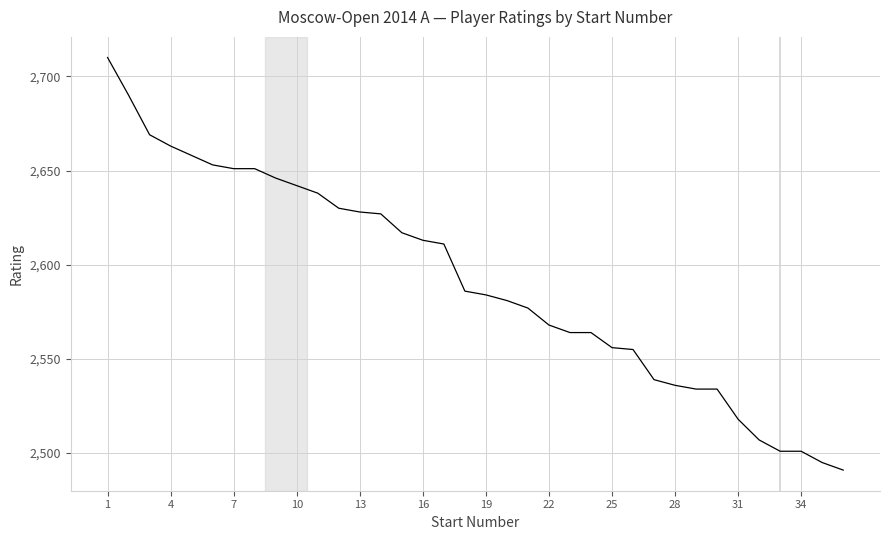

What is the difference between the maximum and minimum values?

219